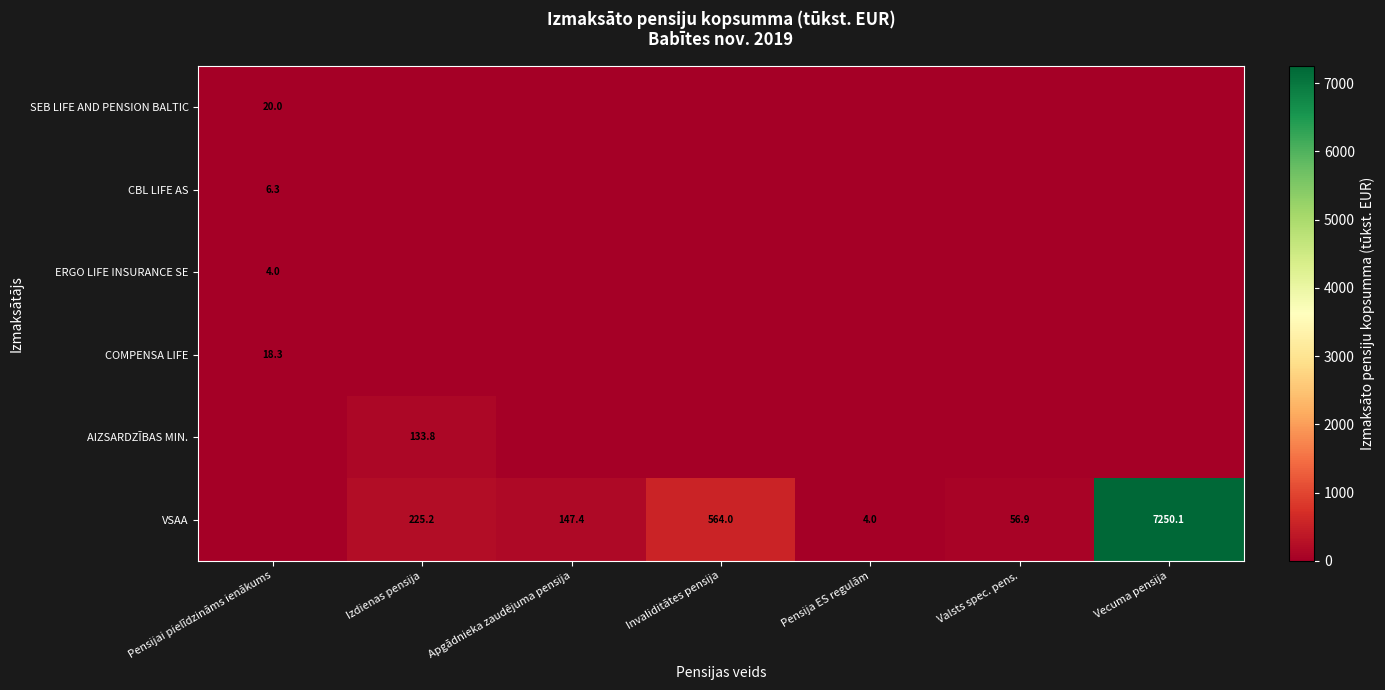

Between Vecuma pensija and Valsts spec. pens., which is larger?

Vecuma pensija